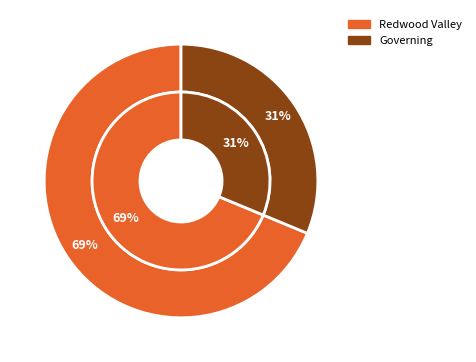

Which slice is the smallest?

Governing